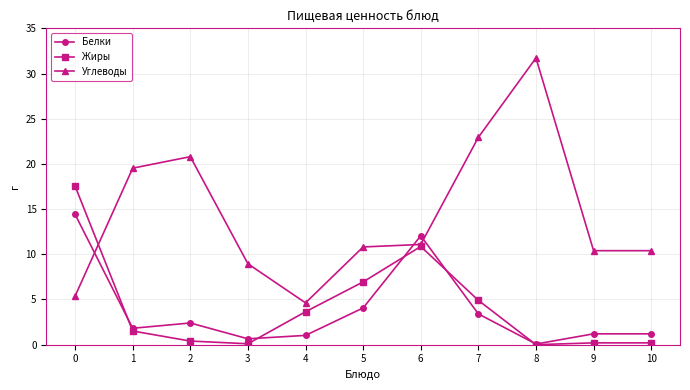

What is the value of the Жиры point at the 7th from the left?

10.9